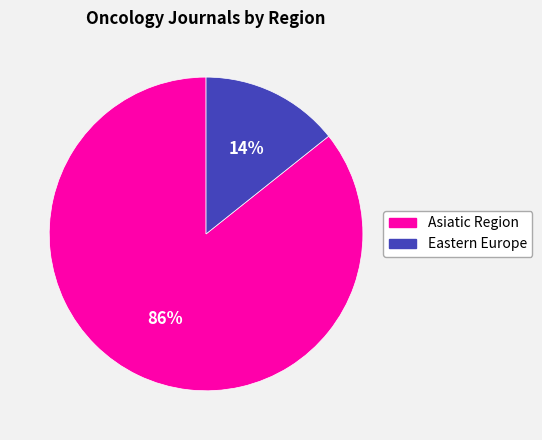

Is there a majority slice in this chart?

Yes